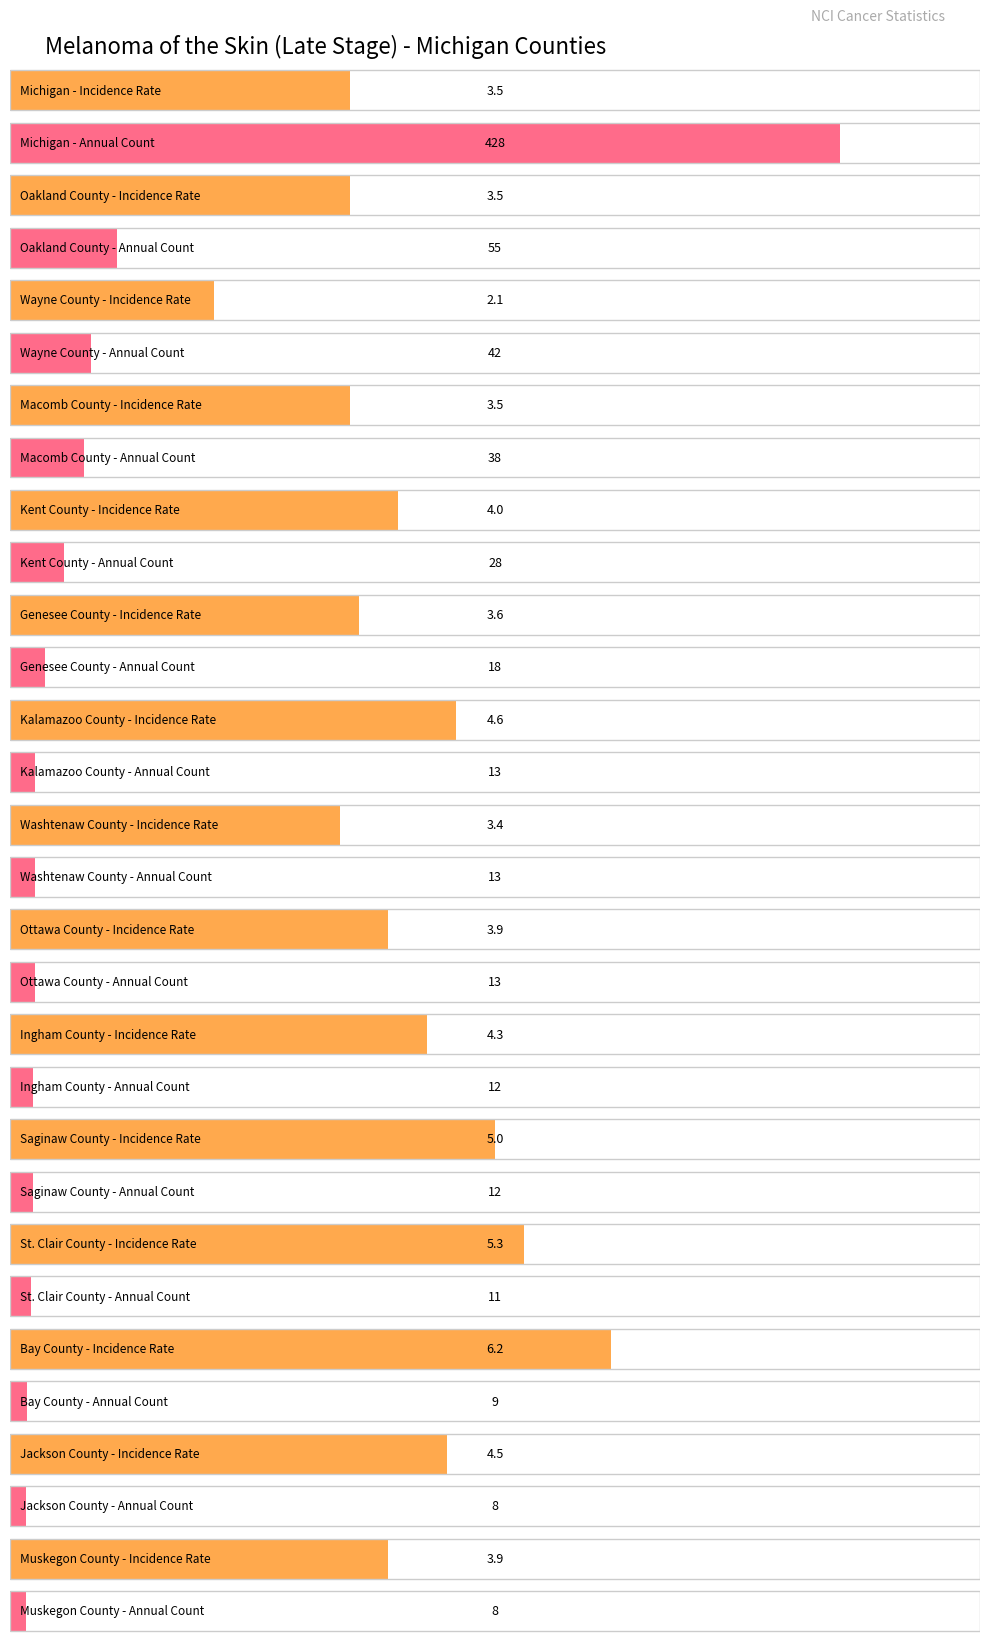

What is the greatest value displayed?

428.0